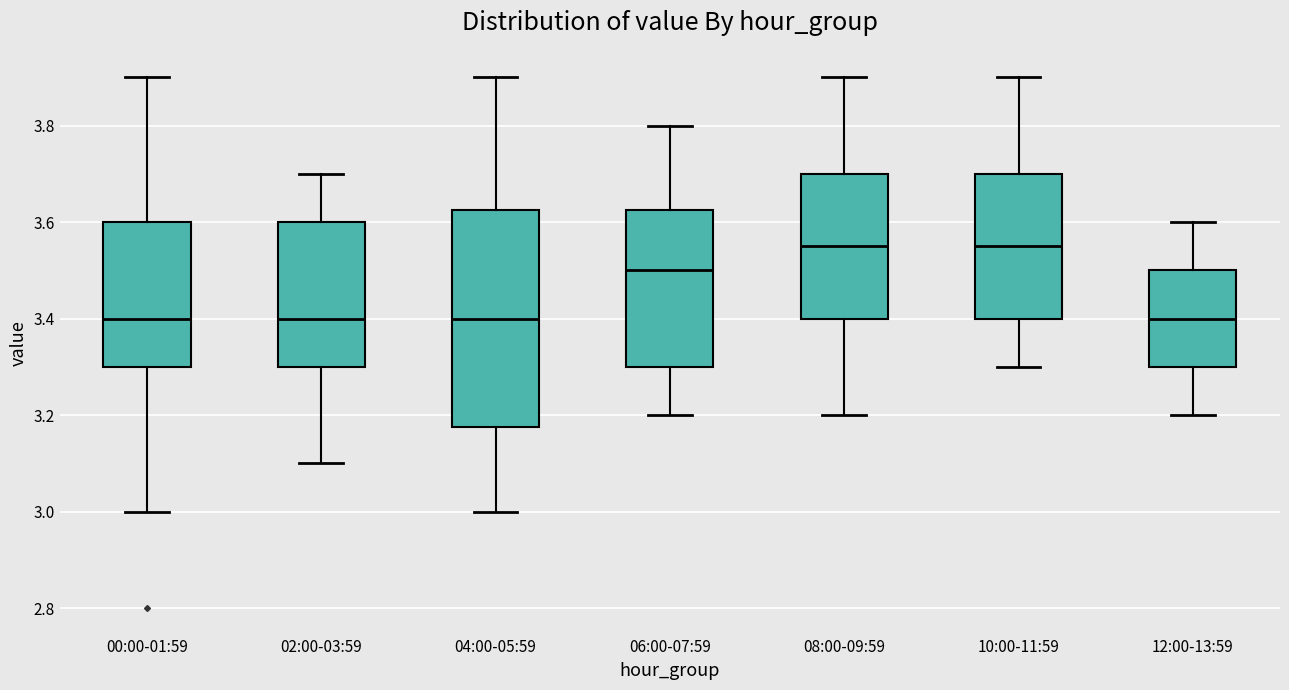

Reading left to right, read every box against the y-axis: the position of its median line, the range the box covers, and the ends of its whiskers. The values are not printed on the chart, so give them approximately, as read against the axis.

00:00-01:59: median 3.40, box 3.30 to 3.60, whiskers 3.00 to 3.90
02:00-03:59: median 3.40, box 3.30 to 3.60, whiskers 3.10 to 3.70
04:00-05:59: median 3.40, box 3.18 to 3.62, whiskers 3.00 to 3.90
06:00-07:59: median 3.50, box 3.30 to 3.62, whiskers 3.20 to 3.80
08:00-09:59: median 3.56, box 3.40 to 3.70, whiskers 3.20 to 3.90
10:00-11:59: median 3.56, box 3.40 to 3.70, whiskers 3.30 to 3.90
12:00-13:59: median 3.40, box 3.30 to 3.50, whiskers 3.20 to 3.60